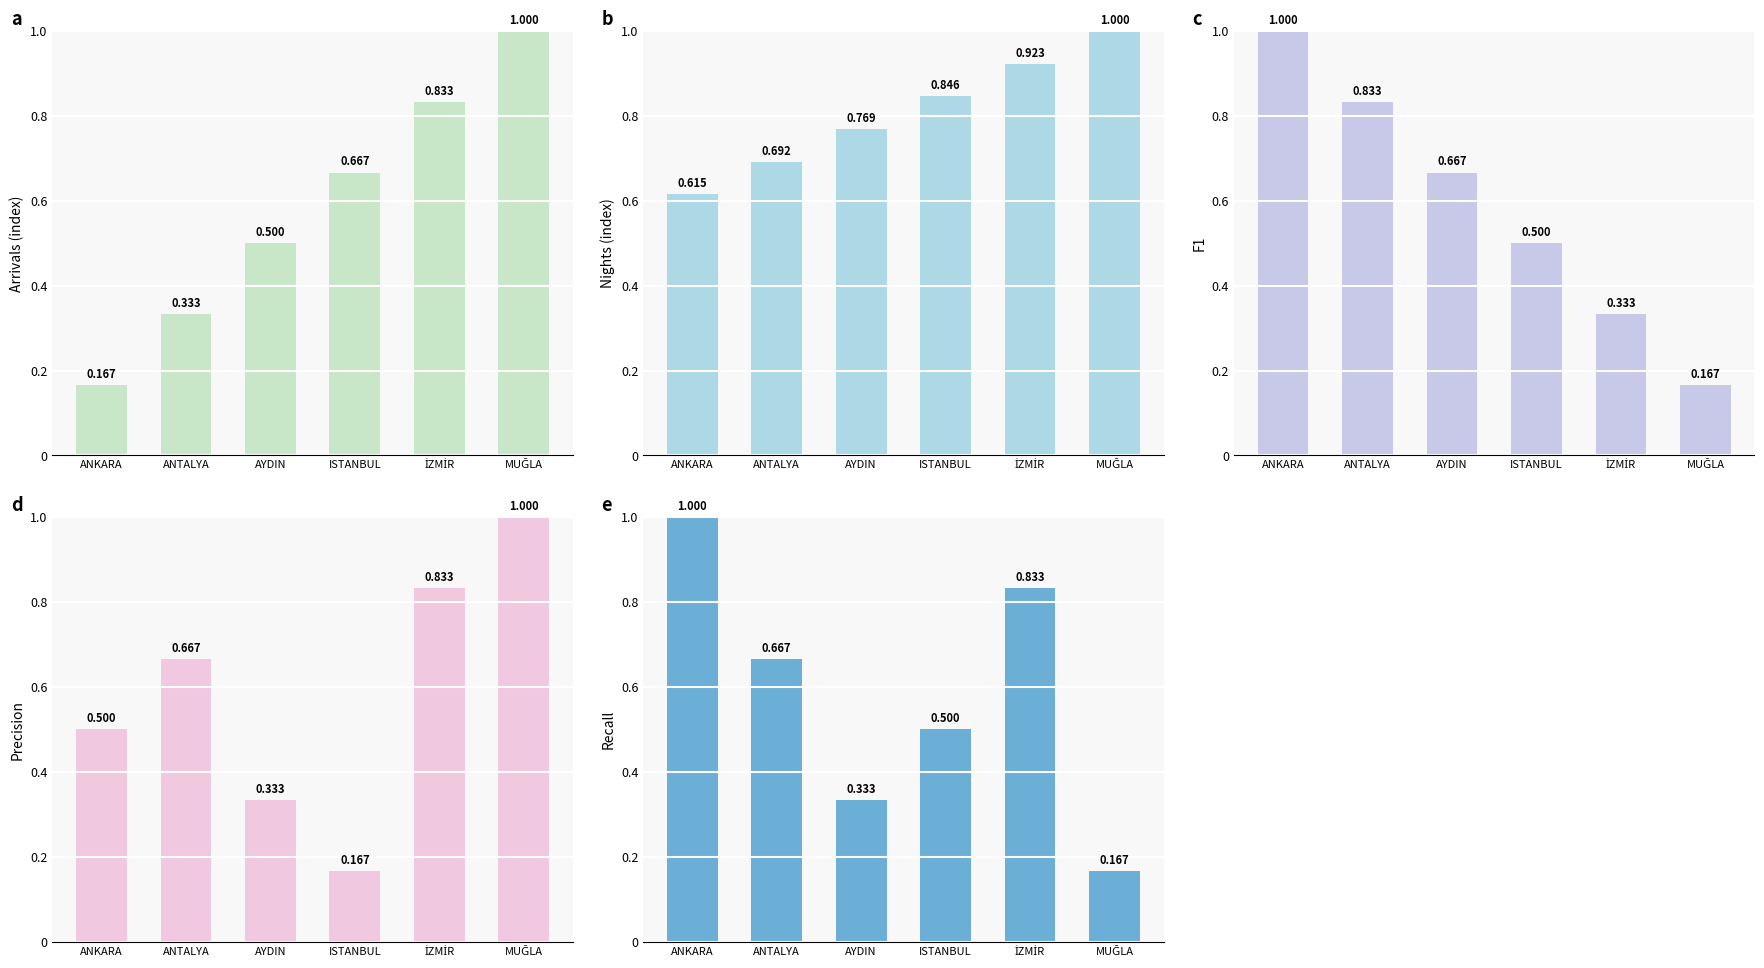

Reading right to left, what are all the values shown in this chart?

Panel a: 1.0	0.8	0.7	0.5	0.3	0.2
Panel b: 1.0	0.9	0.8	0.8	0.7	0.6
Panel c: 0.2	0.3	0.5	0.7	0.8	1.0
Panel d: 1.0	0.8	0.2	0.3	0.7	0.5
Panel e: 0.2	0.8	0.5	0.3	0.7	1.0